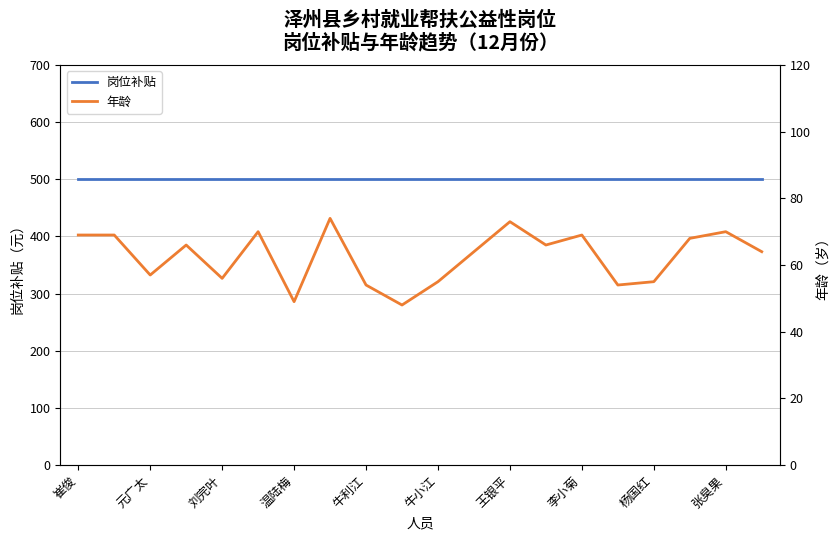

At how many categories does at least one series exceed 375?

20